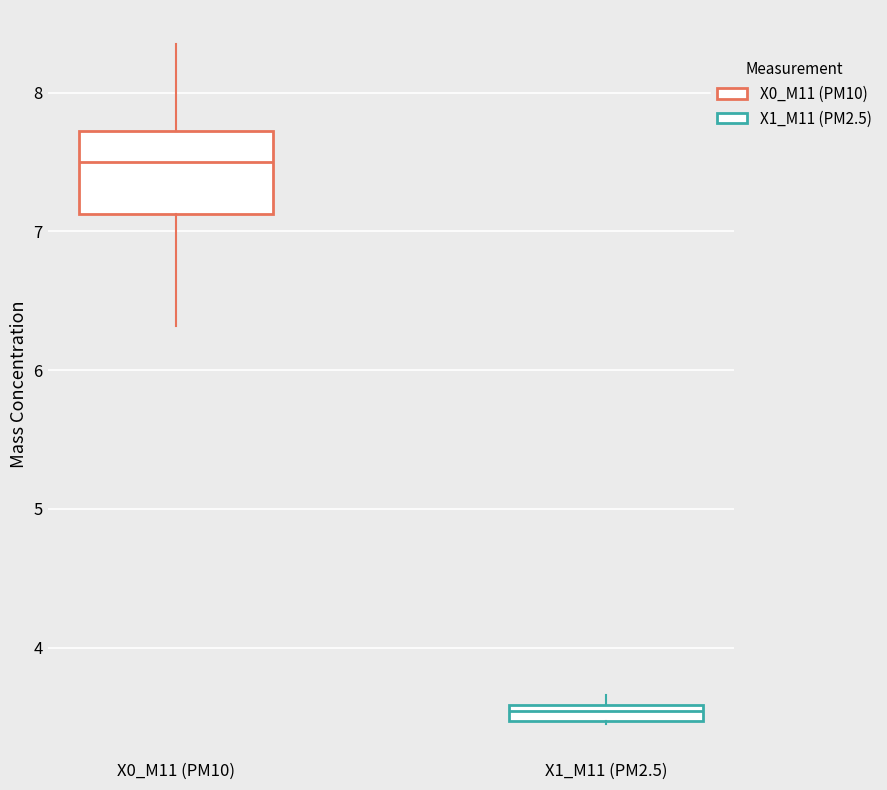

Which box is the tallest, from its lower edge to its upper edge?

X0_M11 (PM10)